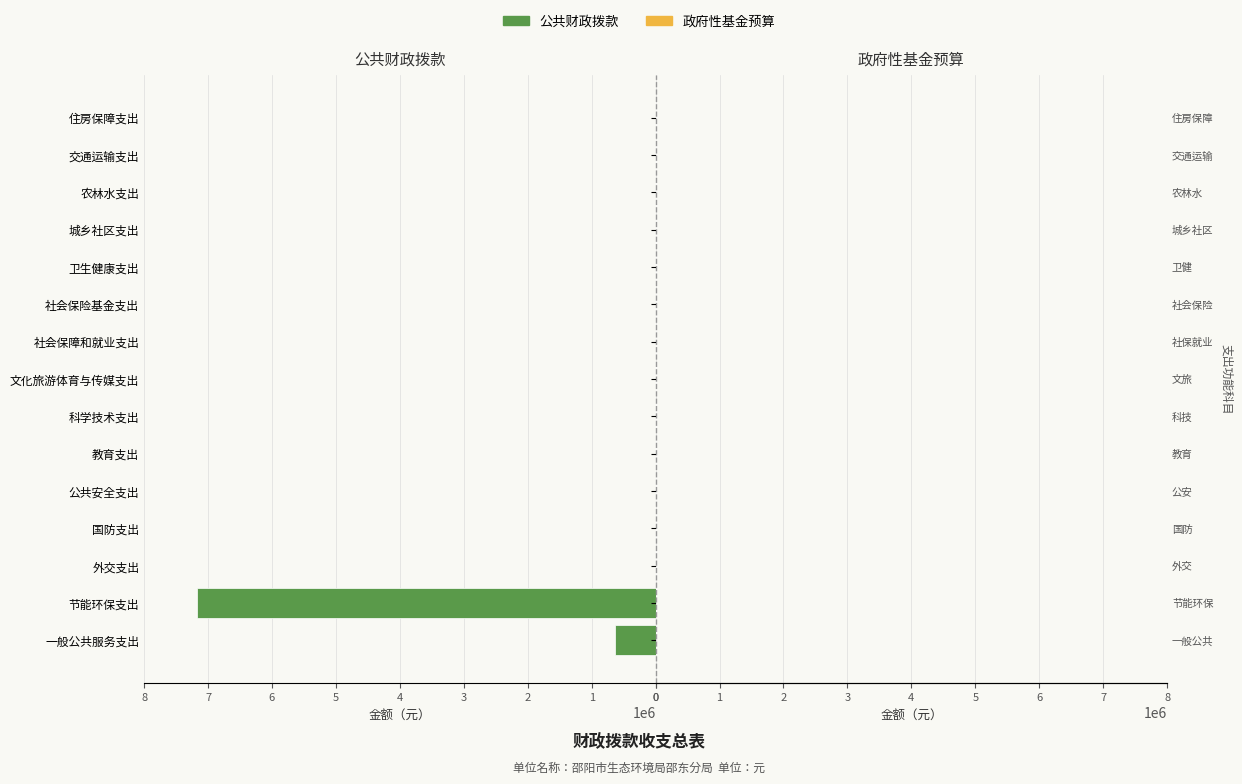

At which label is the value closest to 3584254?

一般公共服务支出